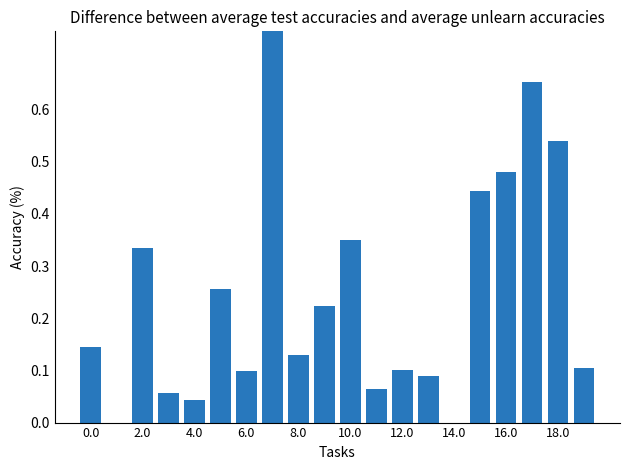

How many bars are there in total?

20